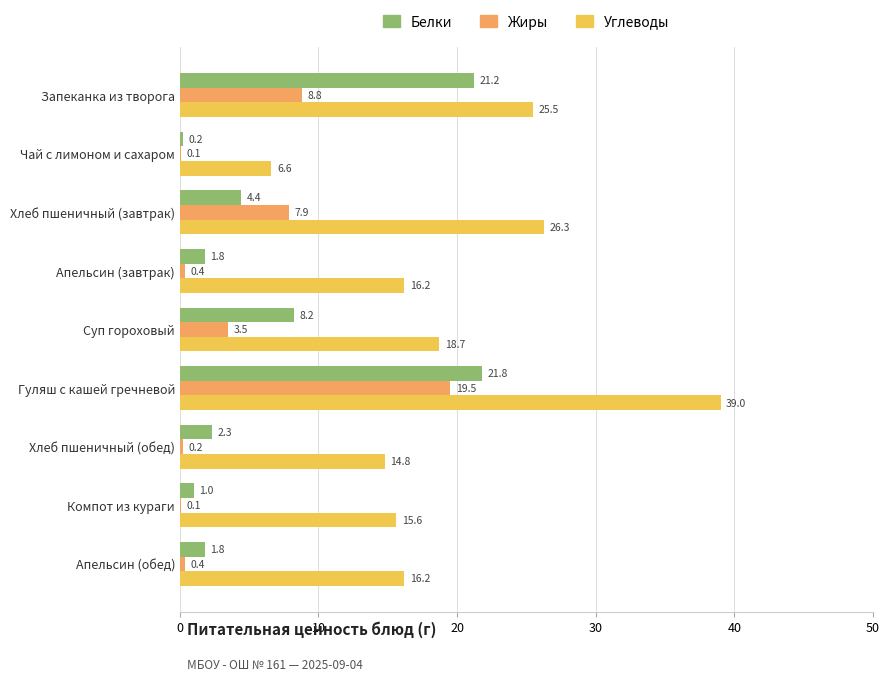

What is the maximum value shown in the chart?

39.0